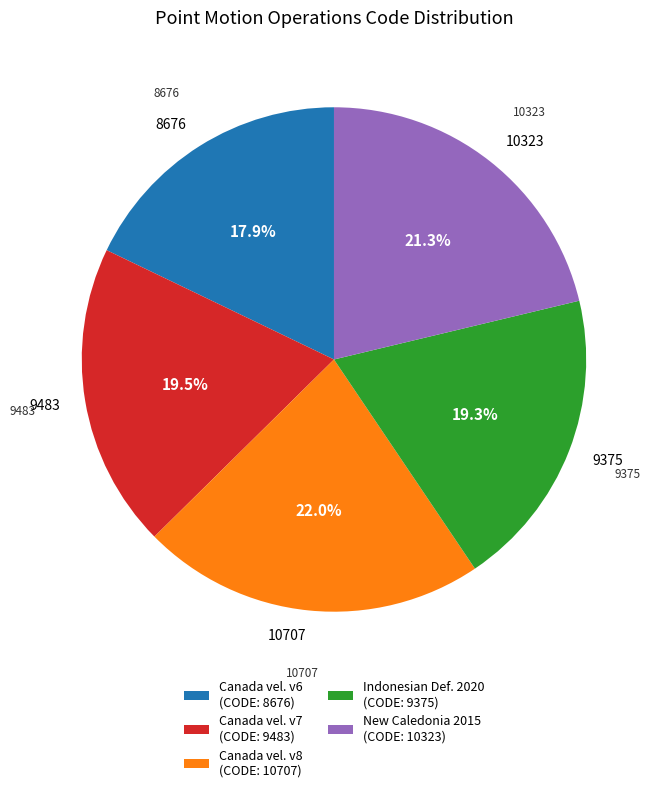

To the nearest percent, what portion does New Caledonia velocity model 2015 represent?

21%